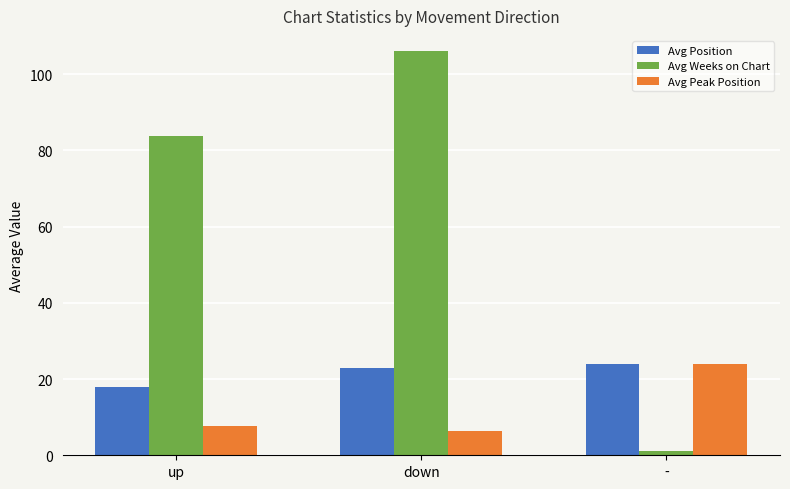

What is the difference between the maximum and minimum values in the Avg Weeks on Chart series?

105.0